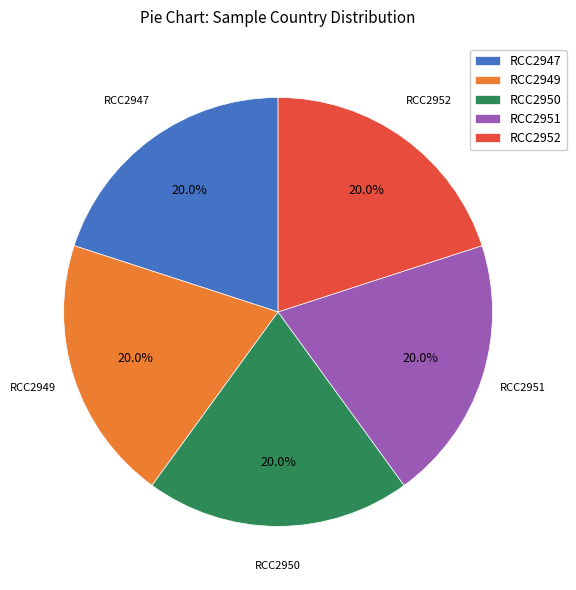

Approximately how many times larger is the value at RCC2952 compared to RCC2951?

1.0